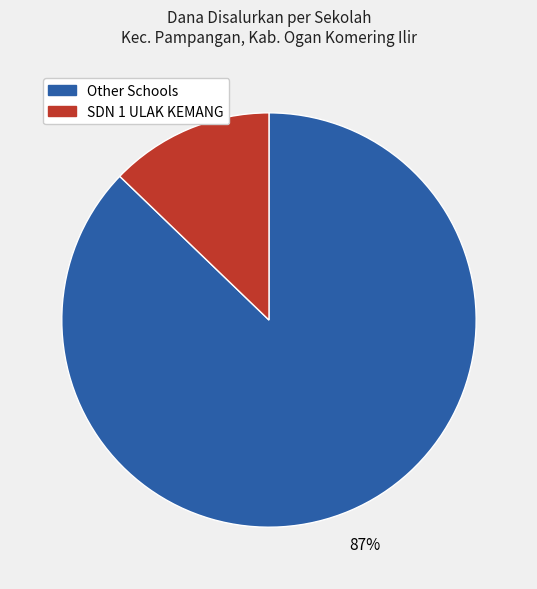

Count the number of slices in the pie.

2